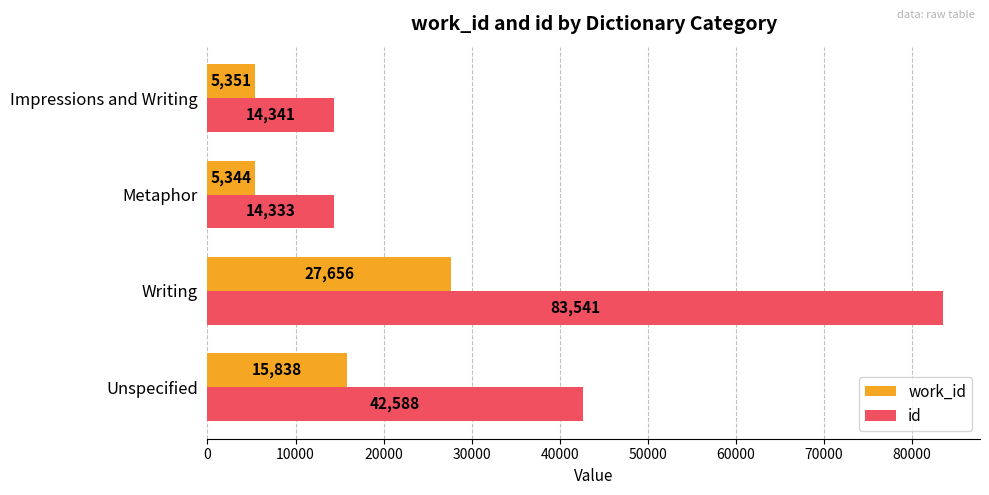

True or false: id has a value of 14341 at Impressions and Writing.

True